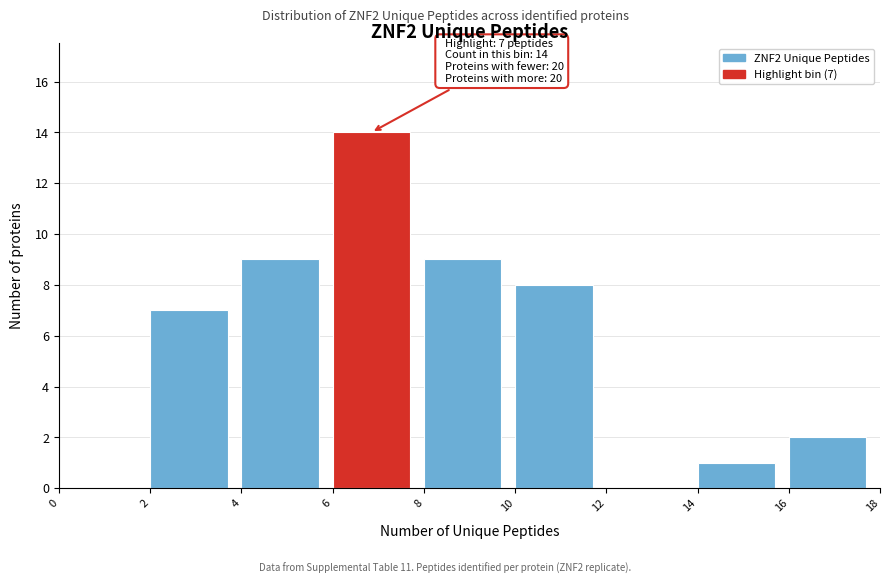

Which range on the x-axis has the tallest bar?

6 to 8